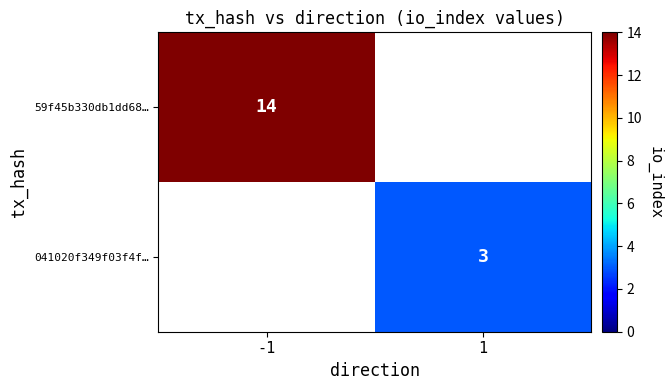

The value of 041020f349f03f4f… at 1 is 1. True or false?

False